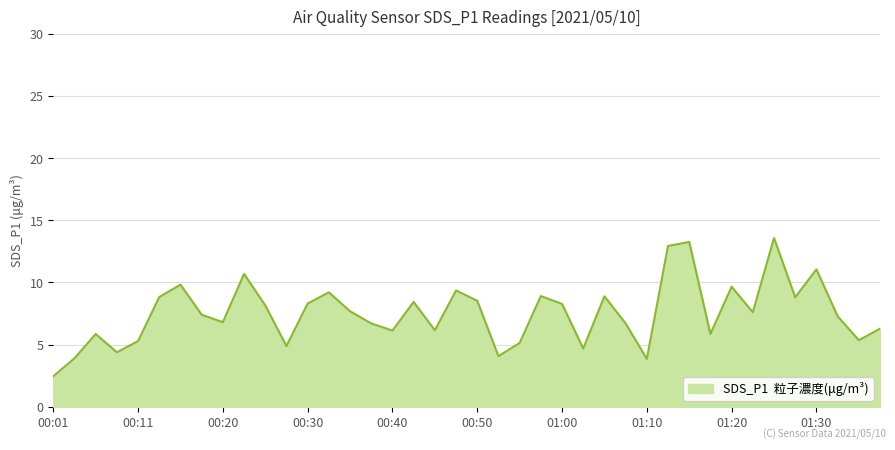

What is the smallest value displayed?

2.5